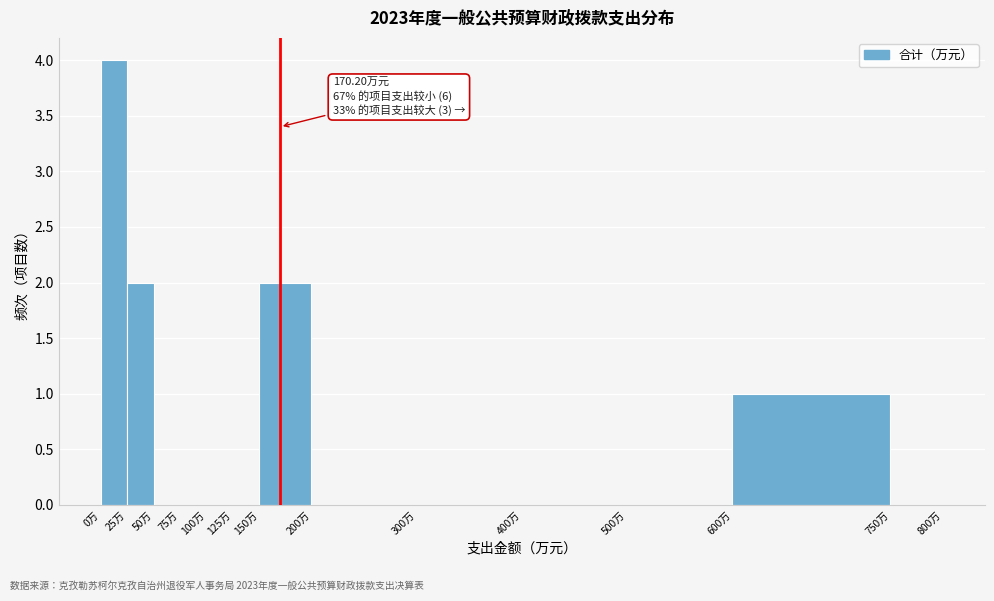

Over which range of the x-axis is the bar tallest?

0 to 25